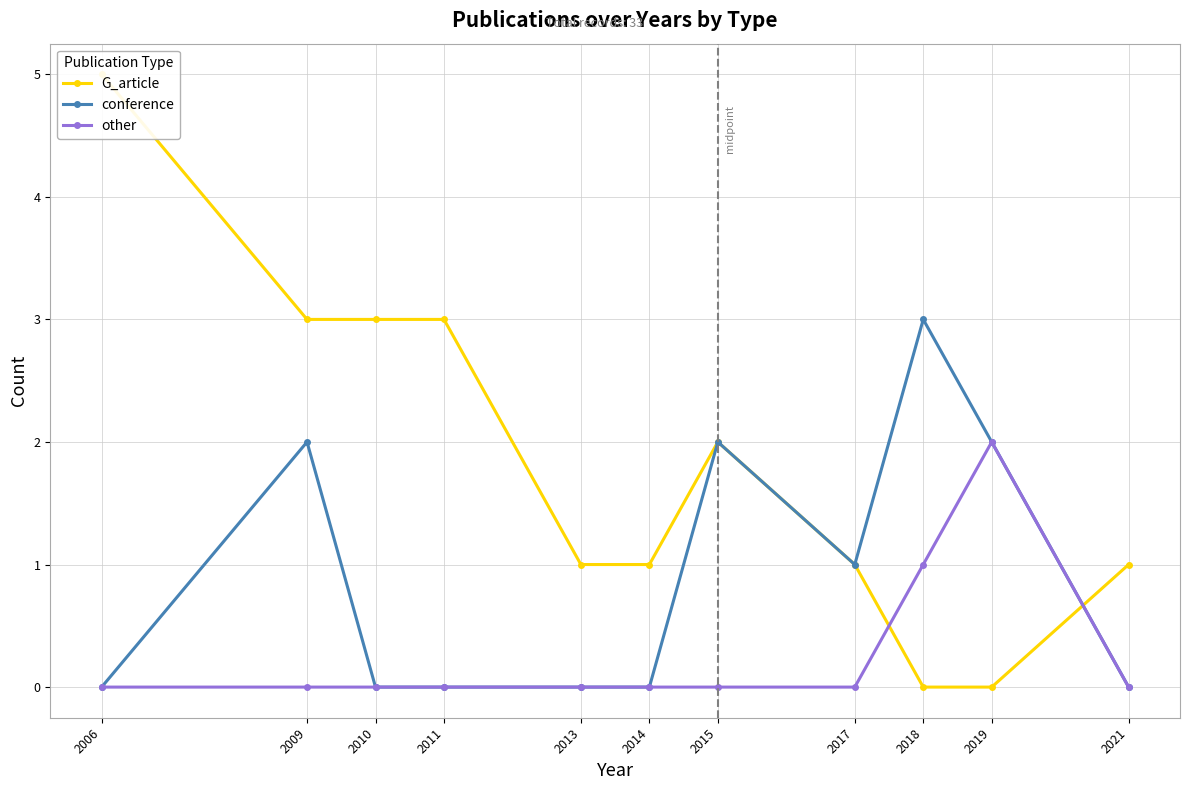

Rank the series by their maximum value, from highest to lowest.

G_article, conference, other